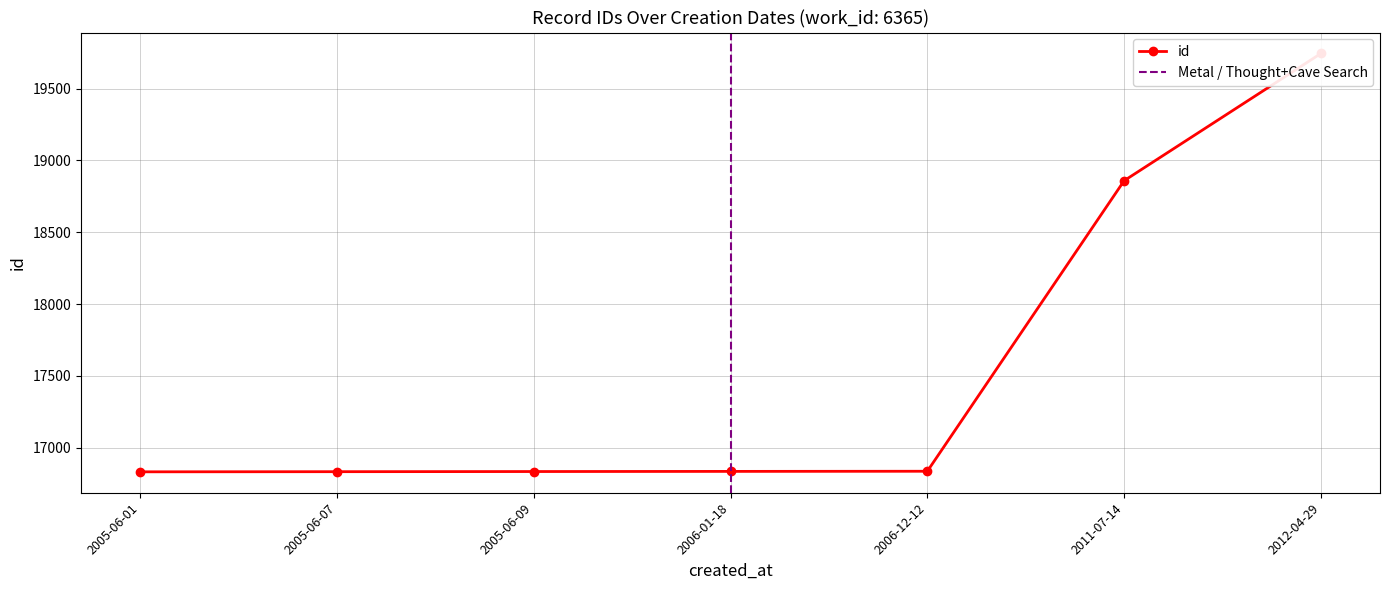

Which label corresponds to the smallest value in the chart?

2005-06-01